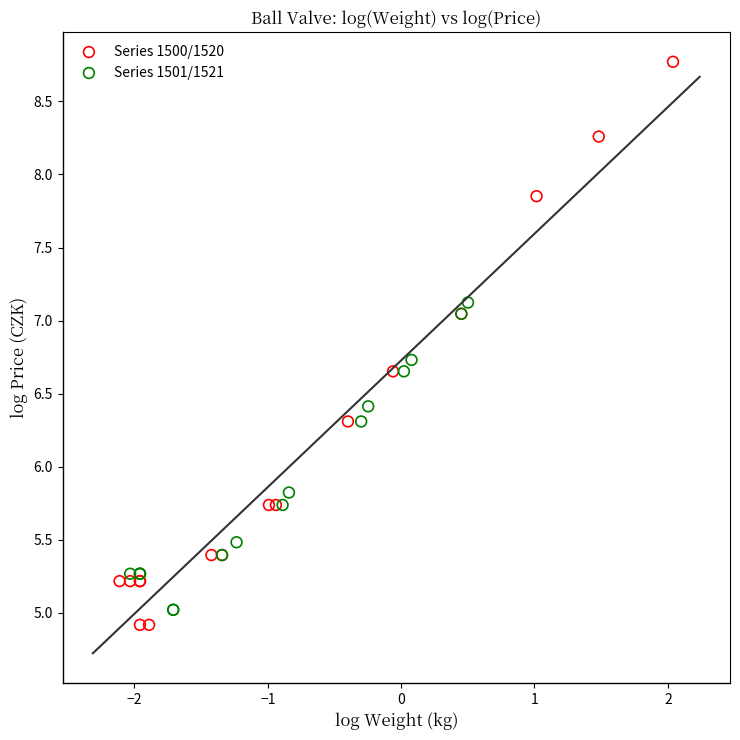

Which series reaches the maximum Y coordinate?

Series 1500/1520